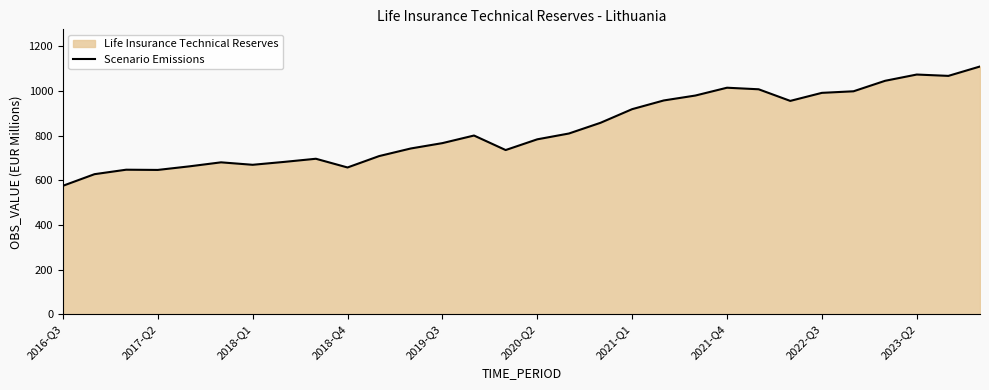

What is the smallest value displayed?

575